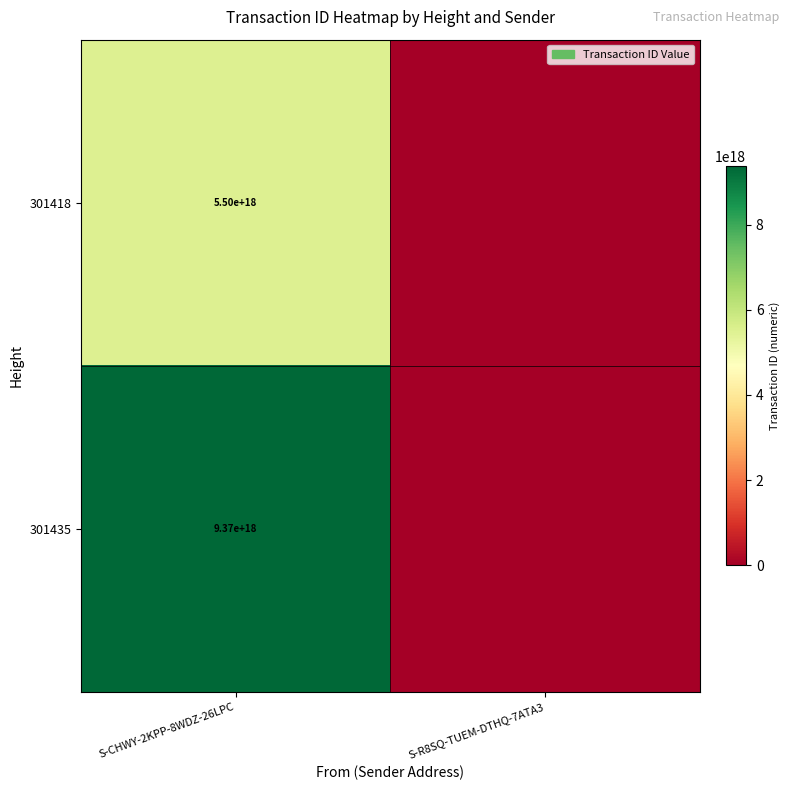

The value of 301435 at S-CHWY-2KPP-8WDZ-26LPC is 9370000000000000000. True or false?

True